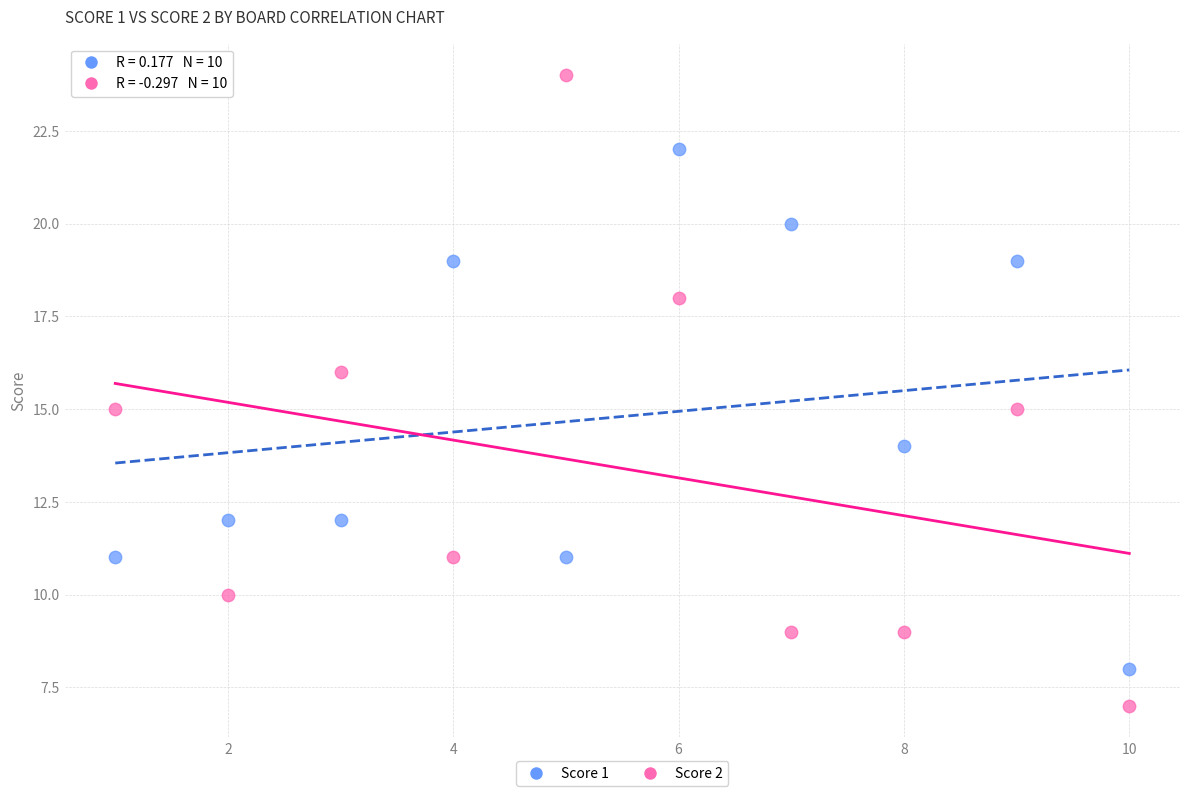

What are all the series names shown in the legend?

Score 1, Score 2